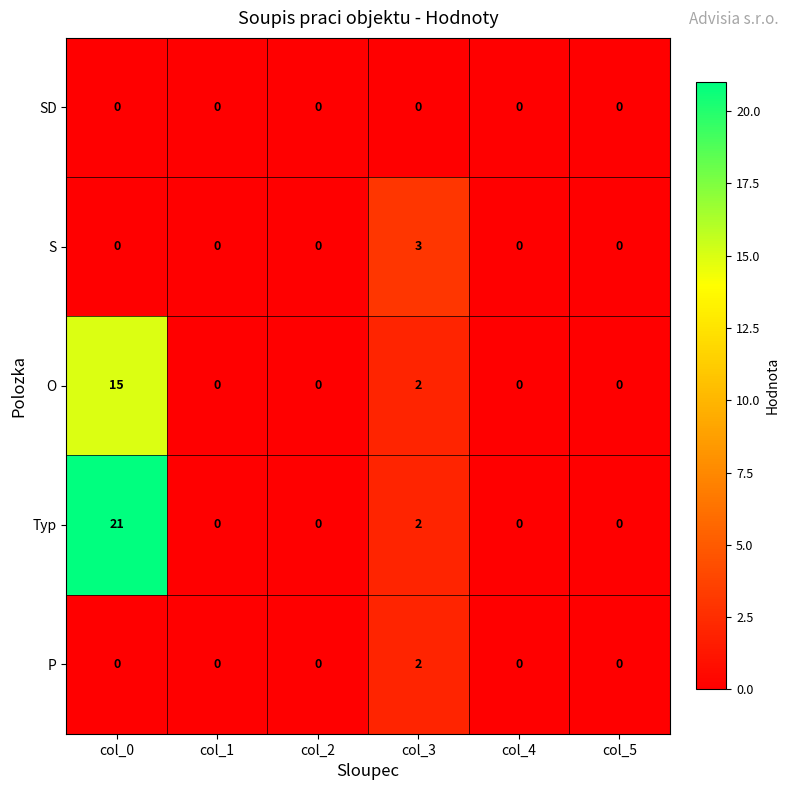

True or false: Typ has a value of 21 at col_0.

True